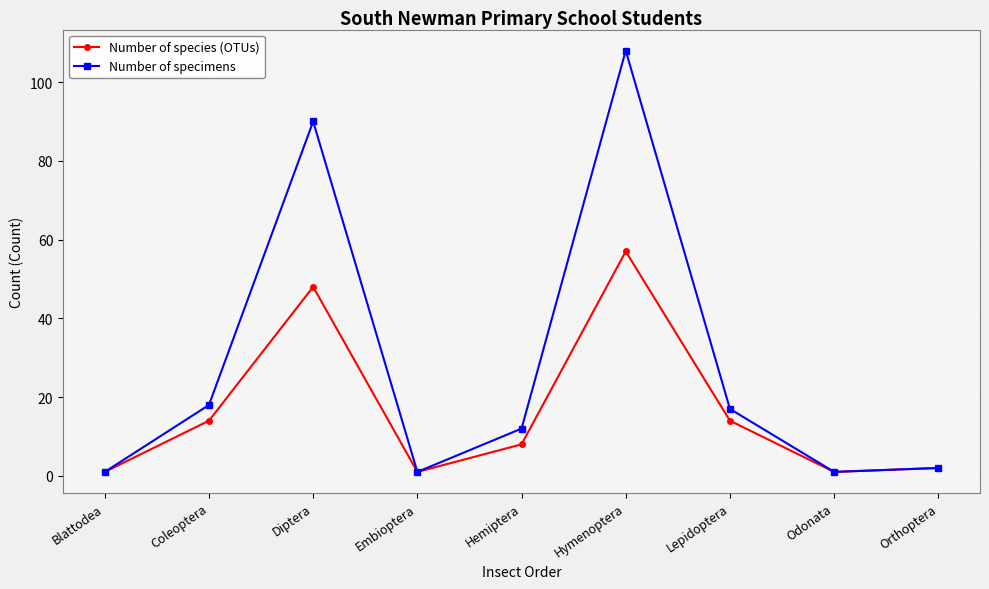

What is the value of the Number of species (OTUs) point at the 4th from the left?

1